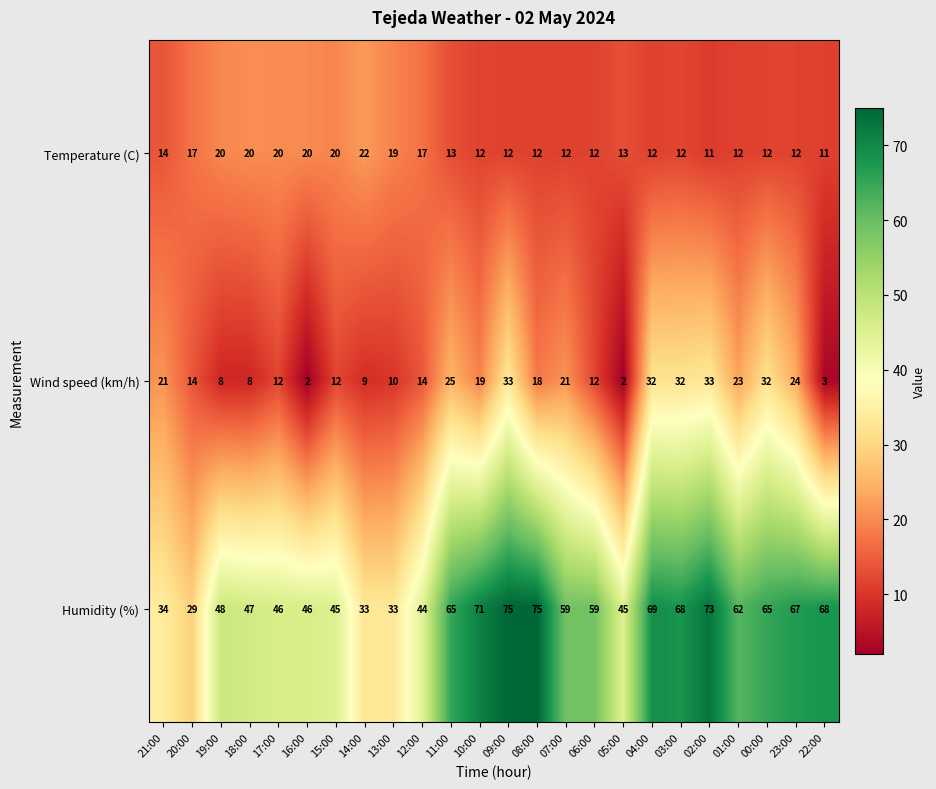

Which category has the lowest value in the Humidity (%) series?

20:00